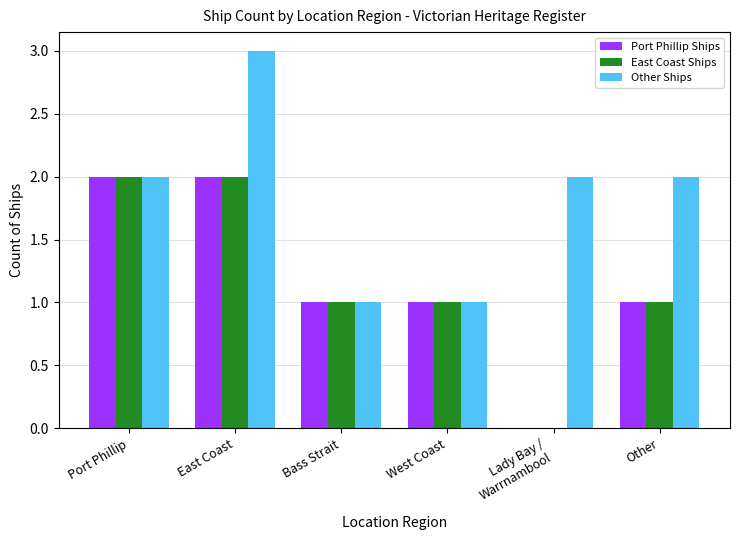

At which label does Other Ships reach its peak?

East Coast